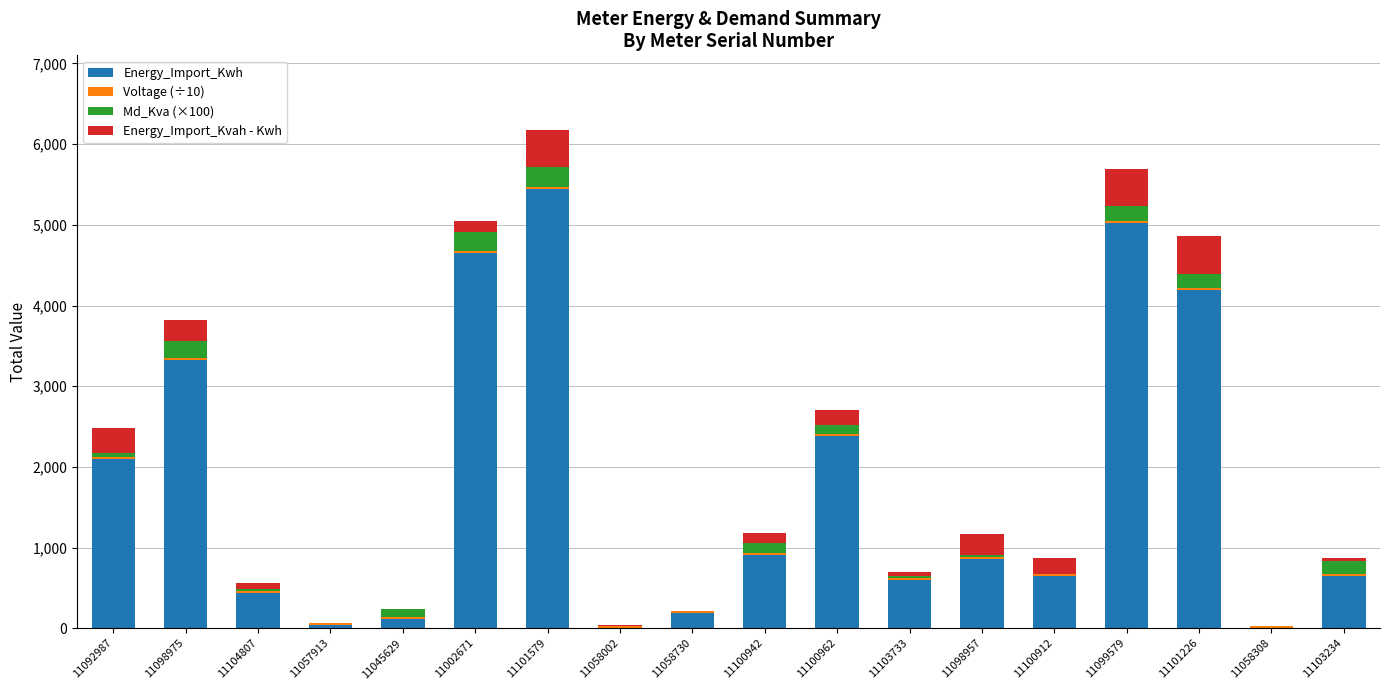

True or false: Energy_Import_Kwh has a value of 5.6 at 11058002.

True